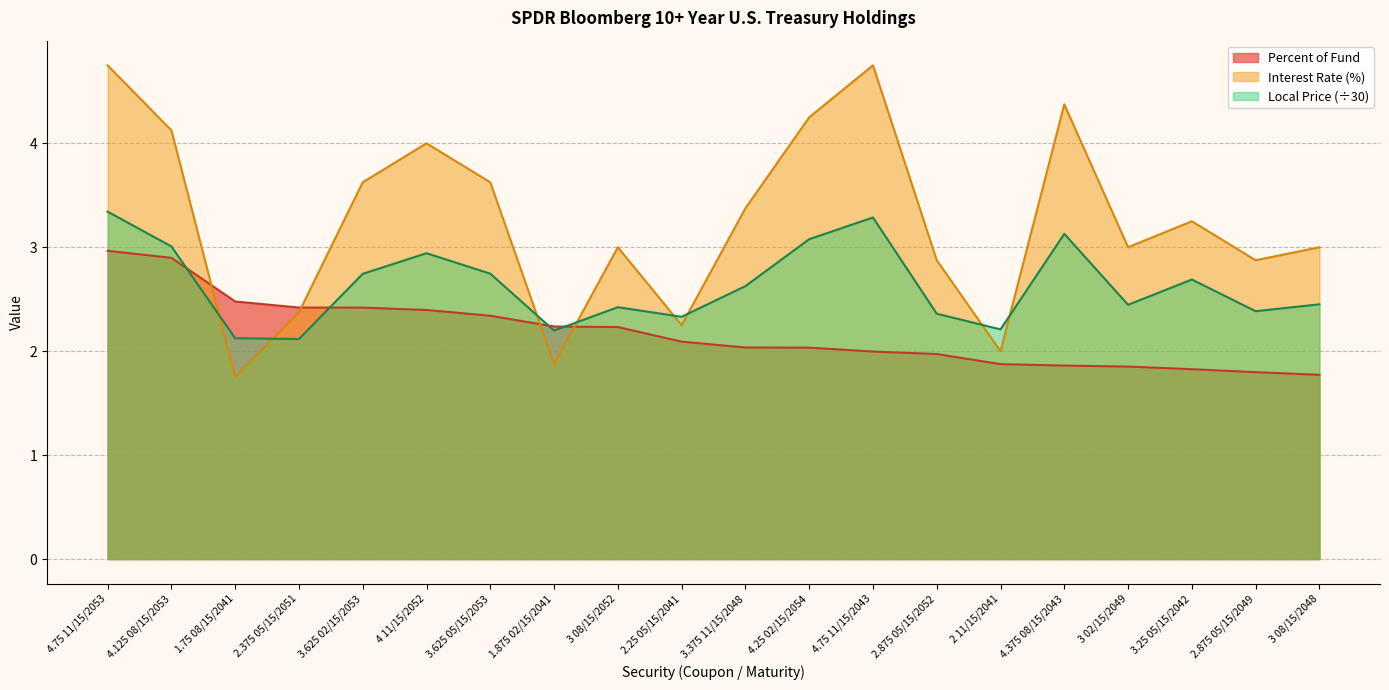

Which series changed the most between 2.875 05/15/2052 and 3.25 05/15/2042?

Interest Rate (%)